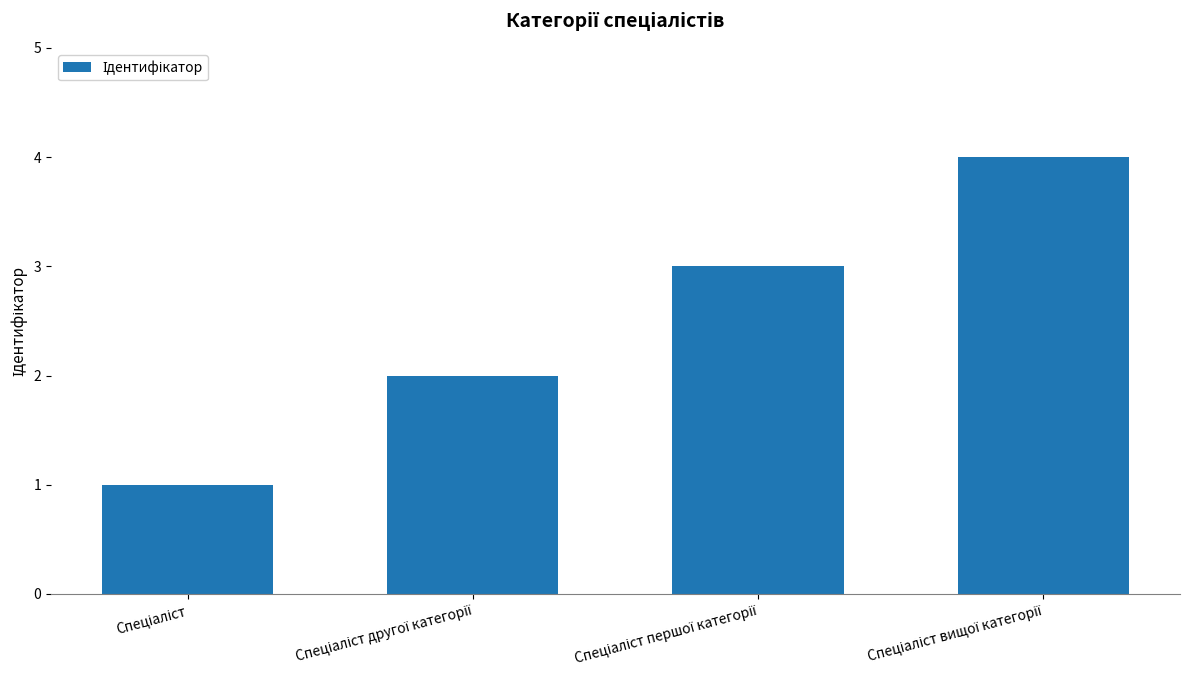

What is the difference between the maximum and minimum values?

3